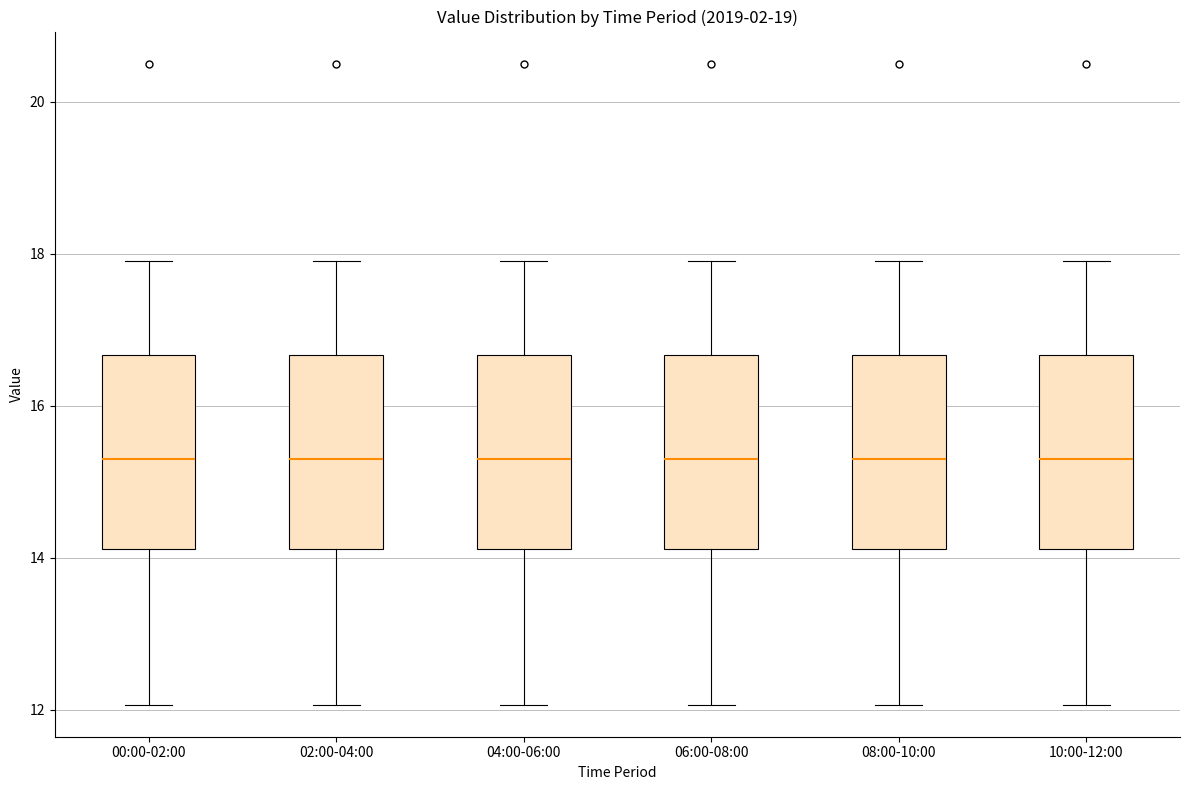

Reading left to right, transcribe this box plot: for each box, give where its median line is, the range the box spans, and where its two whiskers end, as read against the y-axis. The values are not printed on the chart, so give them approximately, as read against the axis.

00:00-02:00: median 15.4, box 14.2 to 16.6, whiskers 12.0 to 18.0
02:00-04:00: median 15.4, box 14.2 to 16.6, whiskers 12.0 to 18.0
04:00-06:00: median 15.4, box 14.2 to 16.6, whiskers 12.0 to 18.0
06:00-08:00: median 15.4, box 14.2 to 16.6, whiskers 12.0 to 18.0
08:00-10:00: median 15.4, box 14.2 to 16.6, whiskers 12.0 to 18.0
10:00-12:00: median 15.4, box 14.2 to 16.6, whiskers 12.0 to 18.0